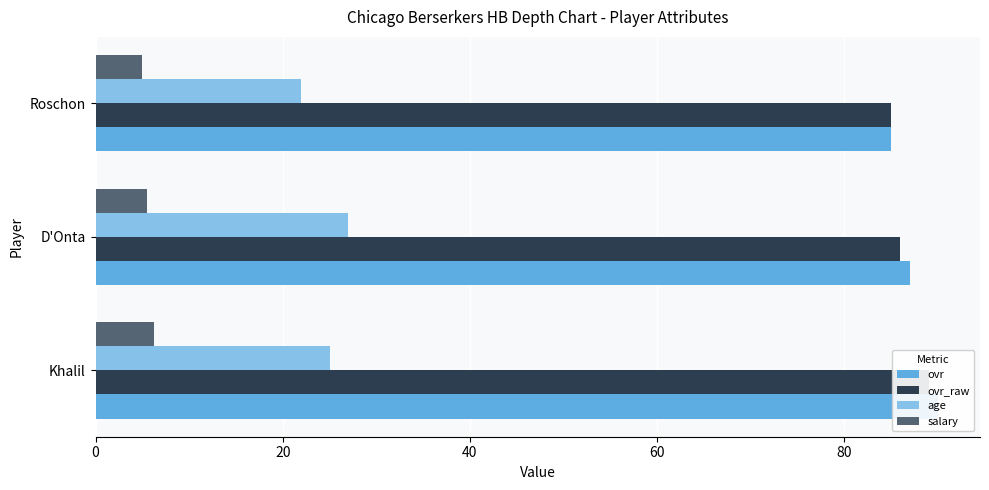

Rank the series by their maximum value, from lowest to highest.

salary, age, ovr_raw, ovr